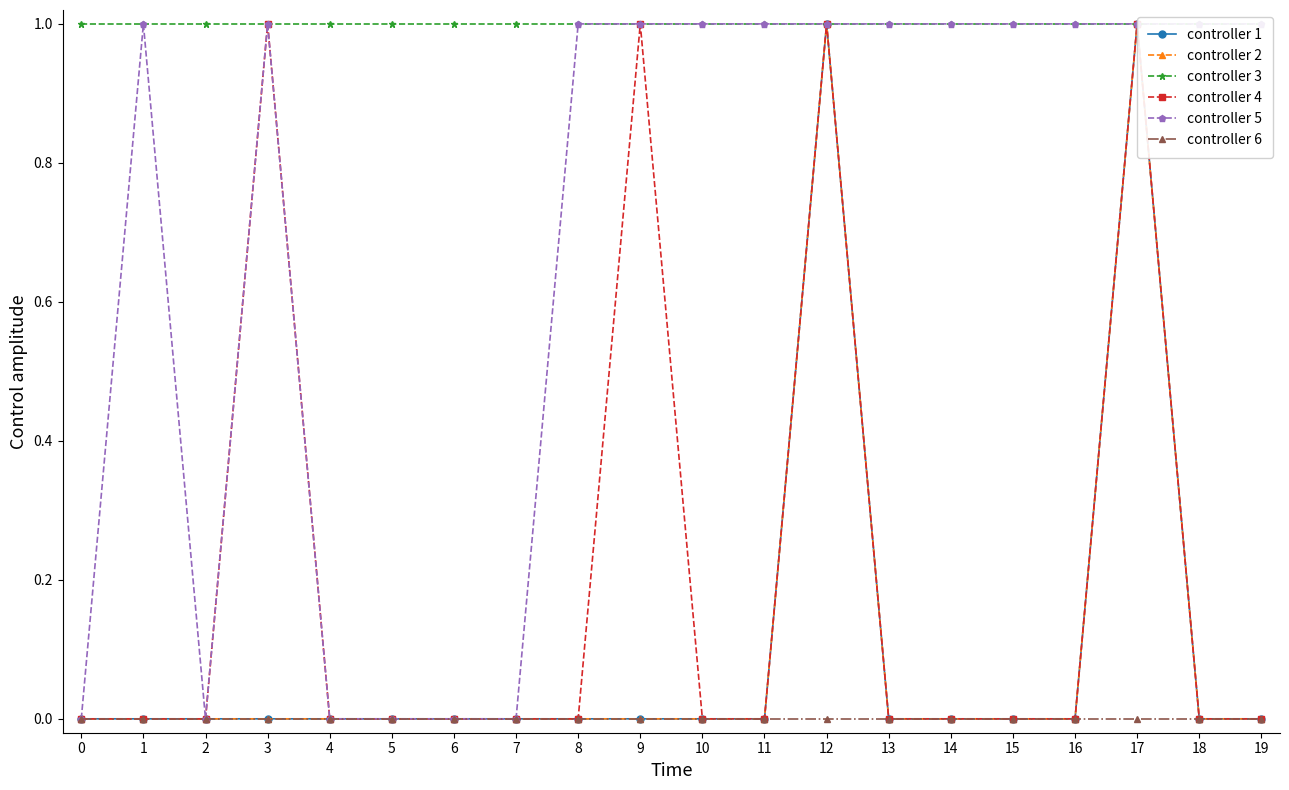

Which has a higher value, 3 or 18?

3